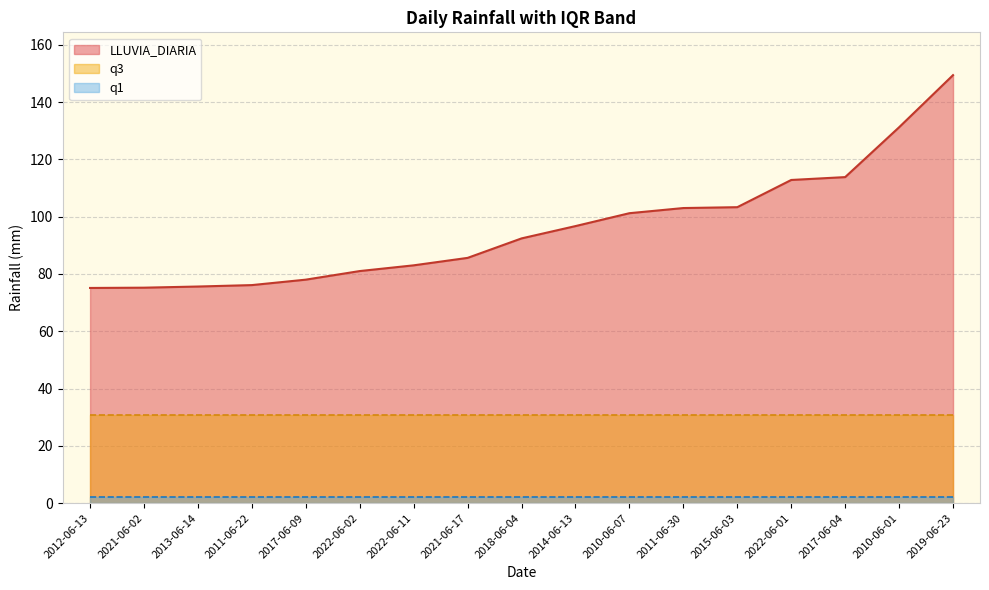

List the labels in order of q1 value, largest first.

2012-06-13, 2021-06-02, 2013-06-14, 2011-06-22, 2017-06-09, 2022-06-02, 2022-06-11, 2021-06-17, 2018-06-04, 2014-06-13, 2010-06-07, 2011-06-30, 2015-06-03, 2022-06-01, 2017-06-04, 2010-06-01, 2019-06-23